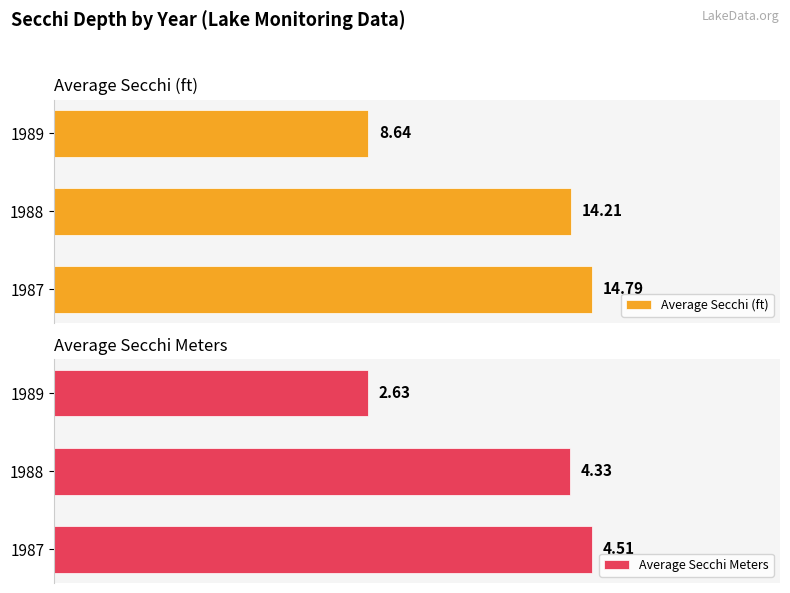

How many bars are there in each group?

2